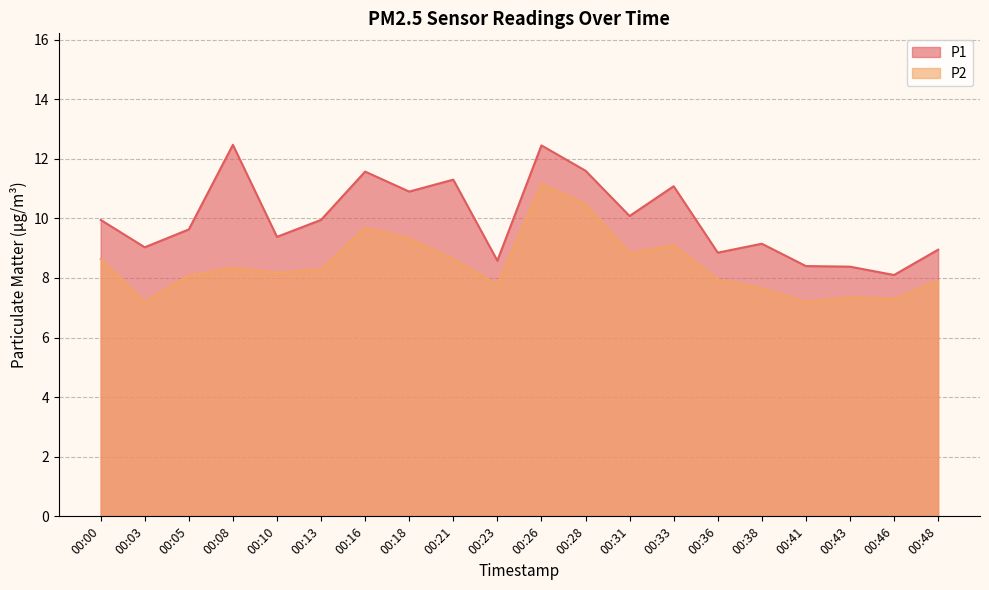

True or false: P1 has more than 0 interior local peaks.

True